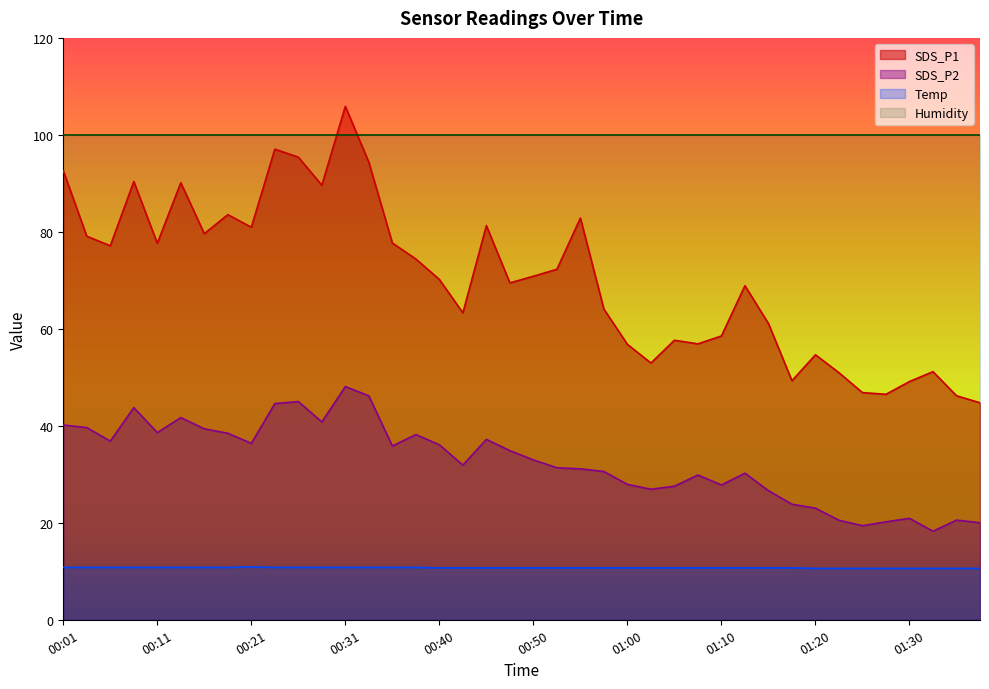

What are all the series names shown in the legend?

SDS_P1, SDS_P2, Temp, Humidity